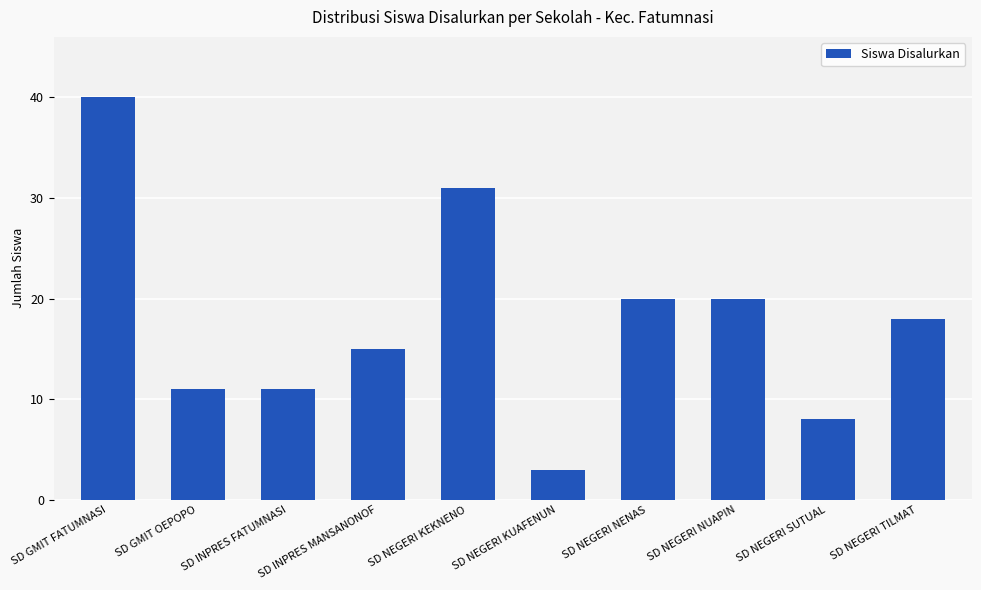

What is the greatest value displayed?

40